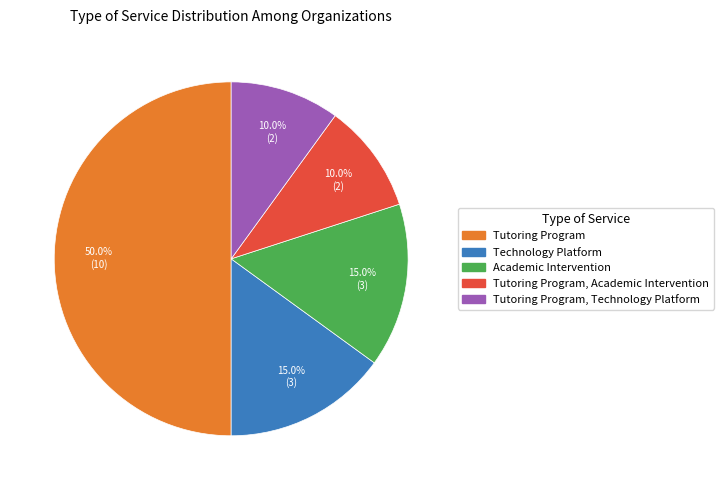

Is the sum of Tutoring Program, Technology Platform and Tutoring Program, Academic Intervention greater than half?

No